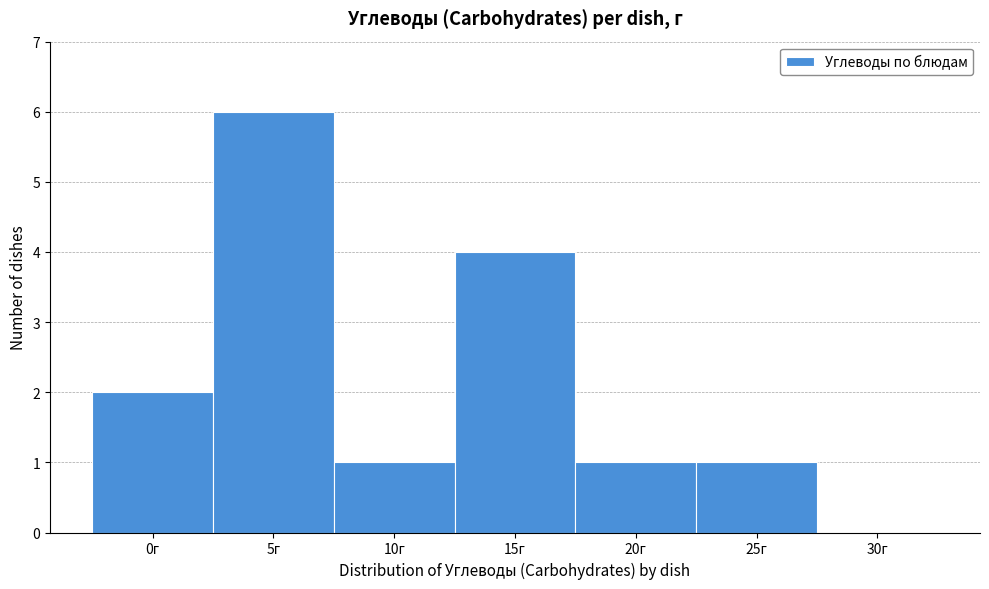

Reading left to right, extract all data points from this chart.

0г=2	5г=6	10г=1	15г=4	20г=1	25г=1	30г=0